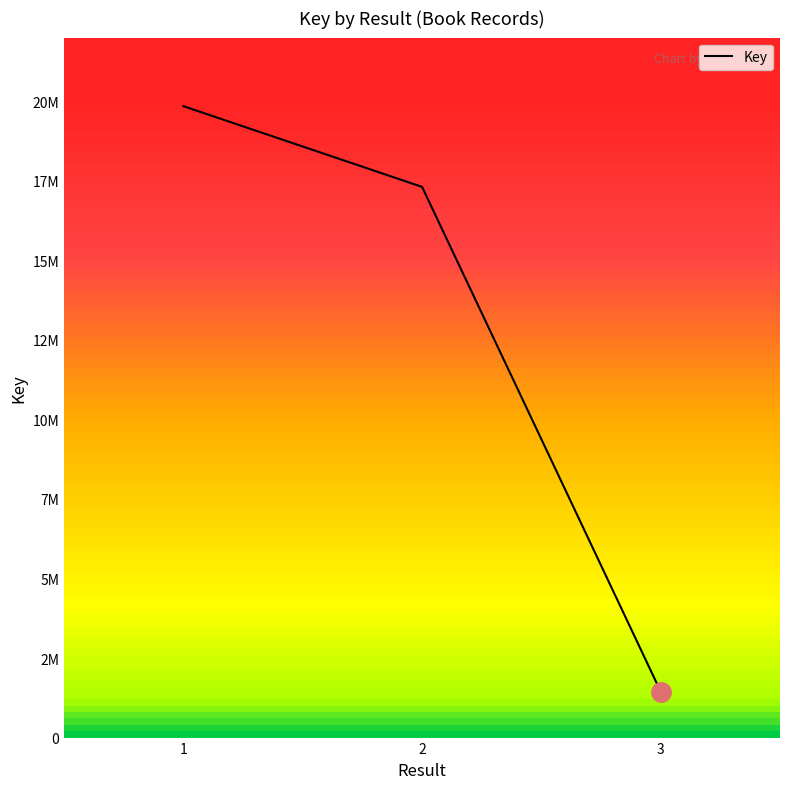

Is it true that the value at 2 is 17307754?

True